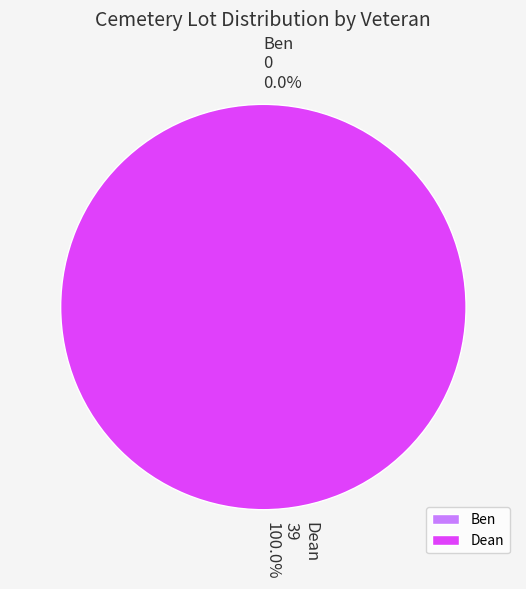

What percentage do Dean and Ben together represent?

100.0%